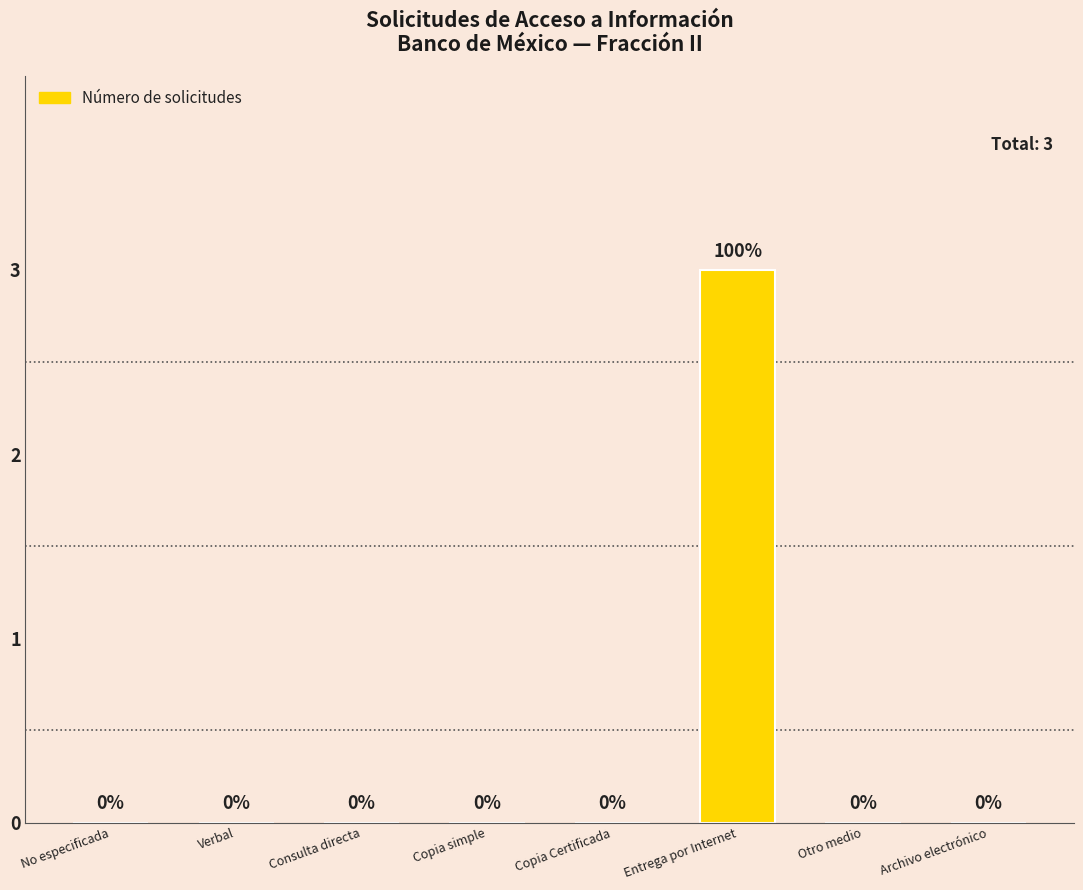

Which has a higher value, Entrega por Internet or Consulta directa?

Entrega por Internet